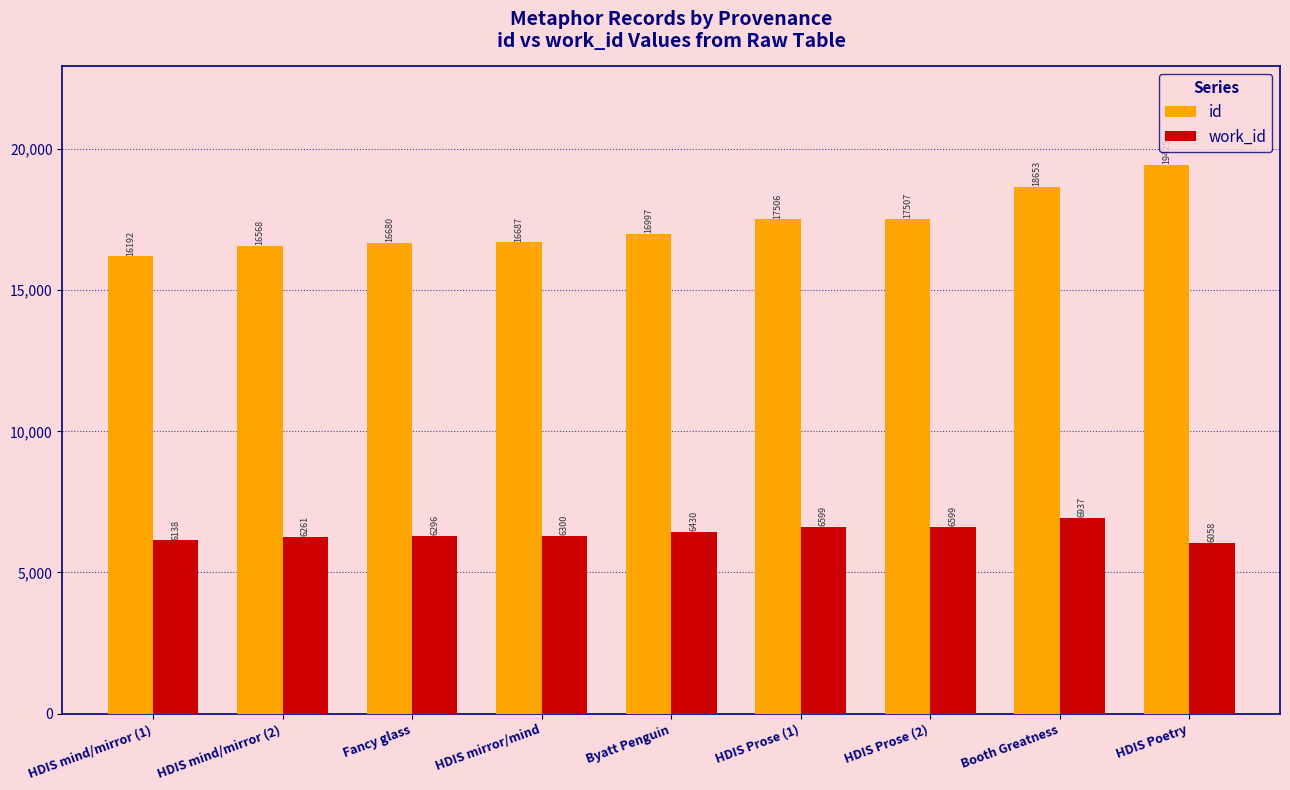

List the labels in order of id value, smallest first.

HDIS mind/mirror (1), HDIS mind/mirror (2), Fancy glass, HDIS mirror/mind, Byatt Penguin, HDIS Prose (1), HDIS Prose (2), Booth Greatness, HDIS Poetry